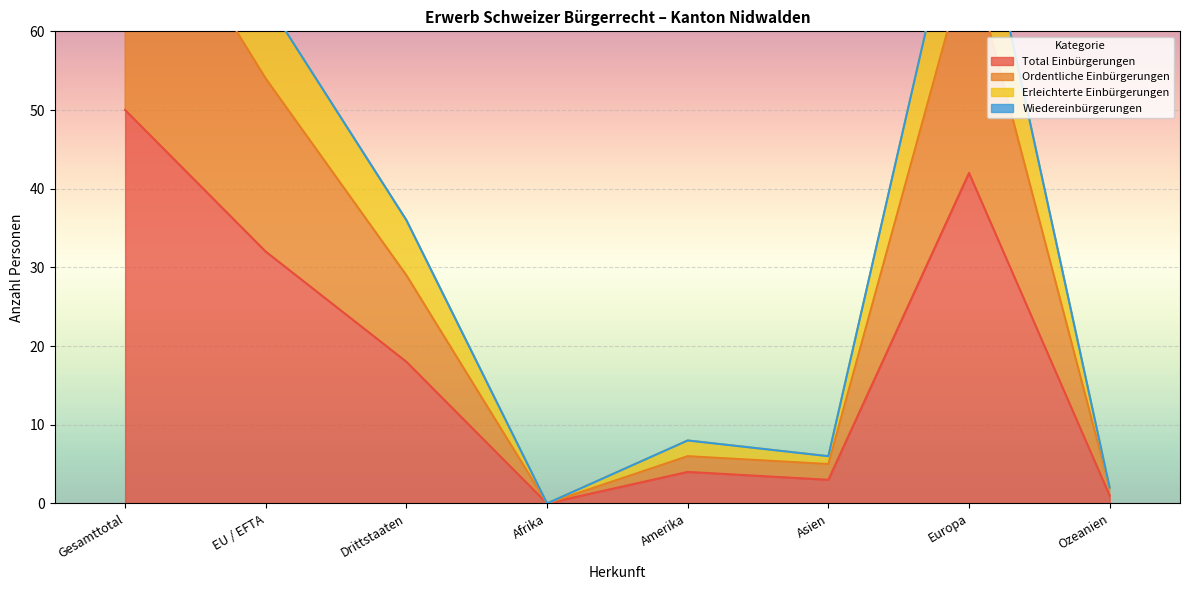

What is the difference between the Erleichterte Einbürgerungen values at Afrika and Europa?

84